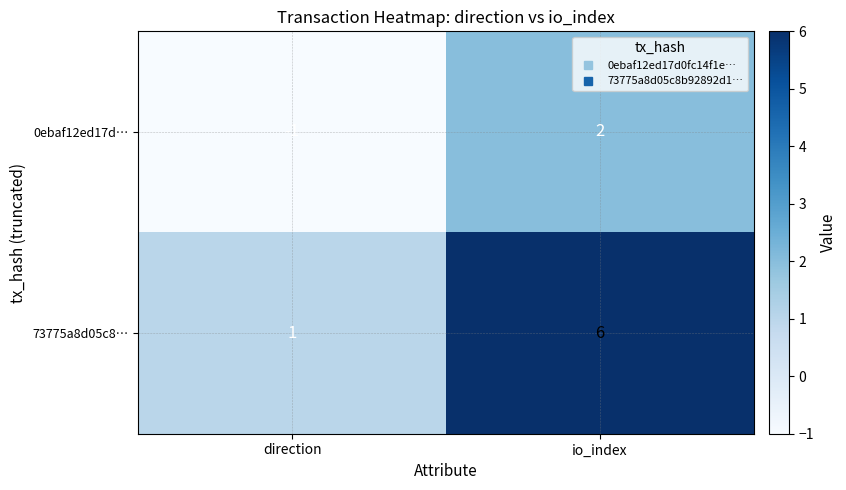

Which series changed the most between direction and io_index?

73775a8d05c8…